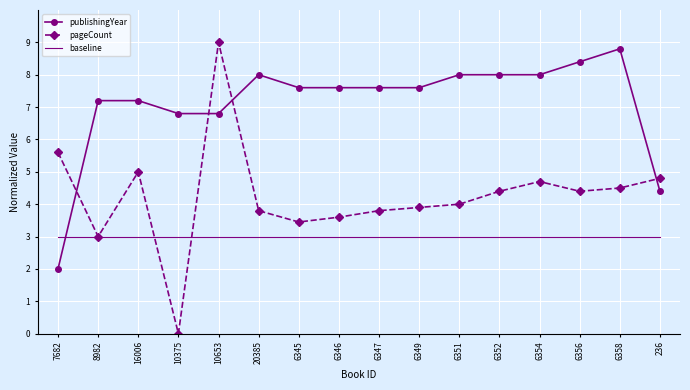

What is the lowest value of the publishingYear series?

2.0